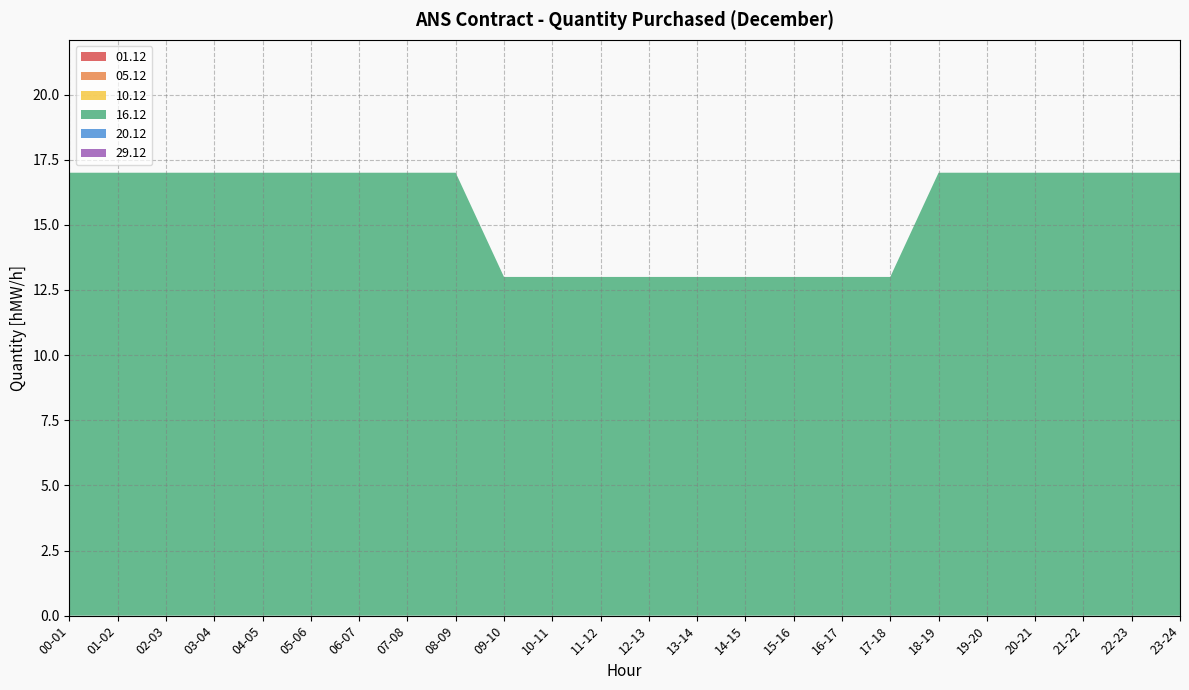

Reading left to right, transcribe all the data shown in this chart.

01.12: 00-01=0	01-02=0	02-03=0	03-04=0	04-05=0	05-06=0	06-07=0	07-08=0	08-09=0	09-10=0	10-11=0	11-12=0	12-13=0	13-14=0	14-15=0	15-16=0	16-17=0	17-18=0	18-19=0	19-20=0	20-21=0	21-22=0	22-23=0	23-24=0
05.12: 00-01=0	01-02=0	02-03=0	03-04=0	04-05=0	05-06=0	06-07=0	07-08=0	08-09=0	09-10=0	10-11=0	11-12=0	12-13=0	13-14=0	14-15=0	15-16=0	16-17=0	17-18=0	18-19=0	19-20=0	20-21=0	21-22=0	22-23=0	23-24=0
10.12: 00-01=0	01-02=0	02-03=0	03-04=0	04-05=0	05-06=0	06-07=0	07-08=0	08-09=0	09-10=0	10-11=0	11-12=0	12-13=0	13-14=0	14-15=0	15-16=0	16-17=0	17-18=0	18-19=0	19-20=0	20-21=0	21-22=0	22-23=0	23-24=0
16.12: 00-01=17	01-02=17	02-03=17	03-04=17	04-05=17	05-06=17	06-07=17	07-08=17	08-09=17	09-10=13	10-11=13	11-12=13	12-13=13	13-14=13	14-15=13	15-16=13	16-17=13	17-18=13	18-19=17	19-20=17	20-21=17	21-22=17	22-23=17	23-24=17
20.12: 00-01=0	01-02=0	02-03=0	03-04=0	04-05=0	05-06=0	06-07=0	07-08=0	08-09=0	09-10=0	10-11=0	11-12=0	12-13=0	13-14=0	14-15=0	15-16=0	16-17=0	17-18=0	18-19=0	19-20=0	20-21=0	21-22=0	22-23=0	23-24=0
29.12: 00-01=0	01-02=0	02-03=0	03-04=0	04-05=0	05-06=0	06-07=0	07-08=0	08-09=0	09-10=0	10-11=0	11-12=0	12-13=0	13-14=0	14-15=0	15-16=0	16-17=0	17-18=0	18-19=0	19-20=0	20-21=0	21-22=0	22-23=0	23-24=0